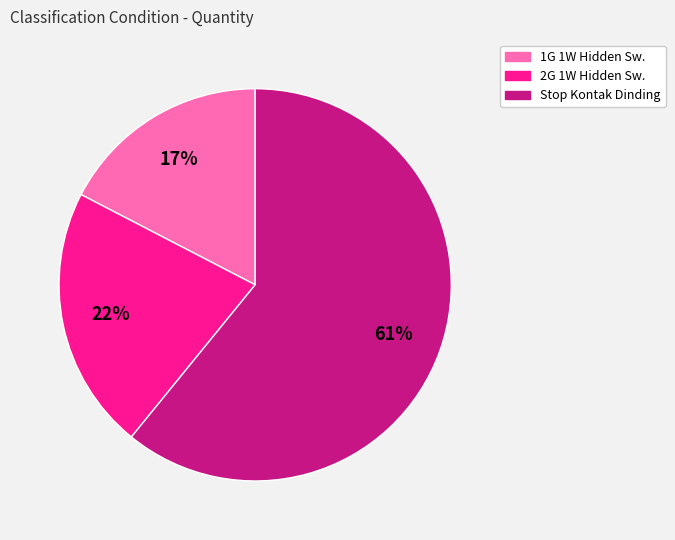

To the nearest percent, what is the average slice percentage?

33%